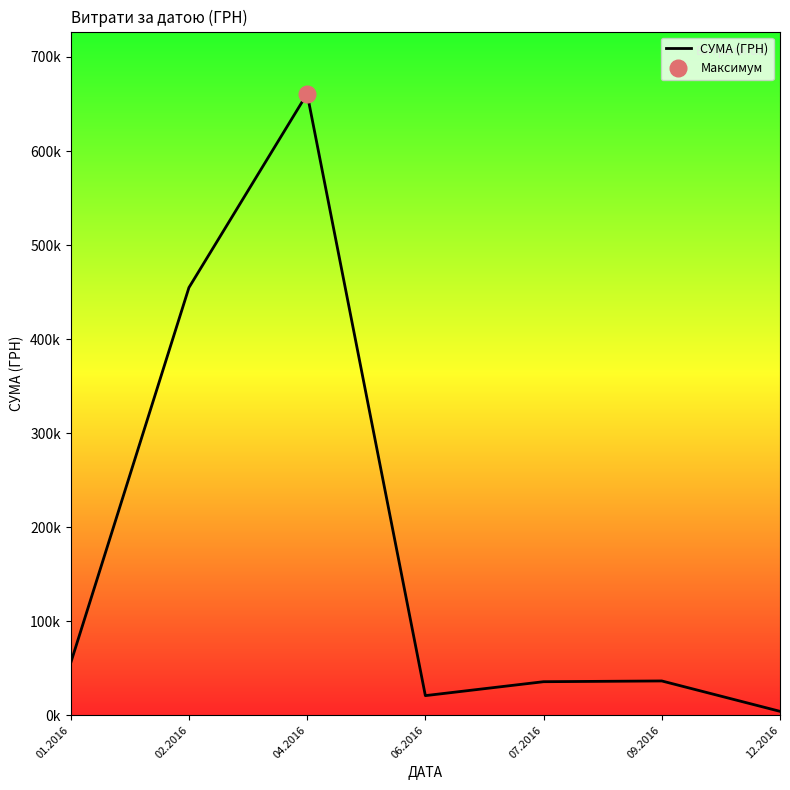

Which category has the lowest value across all series?

12.2016